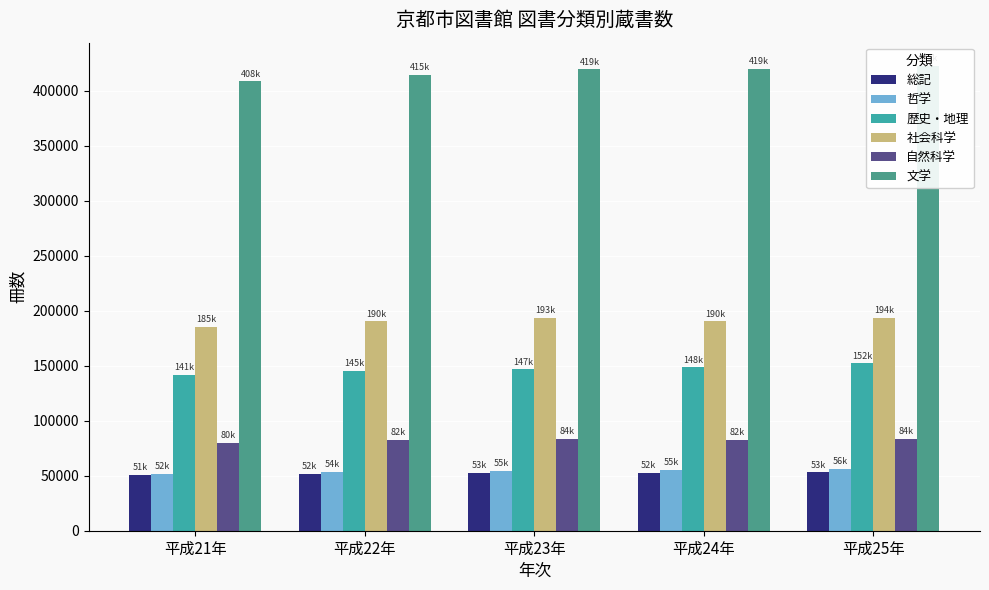

Which series has the largest range (max minus min)?

文学